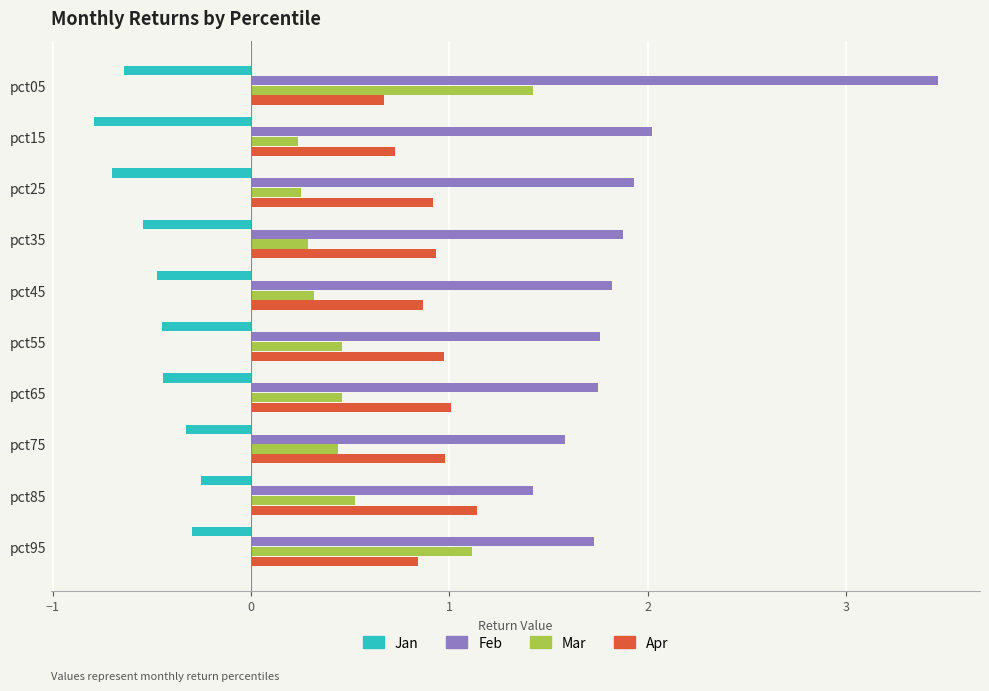

The Feb series shows 0.5 at pct25. True or false?

False